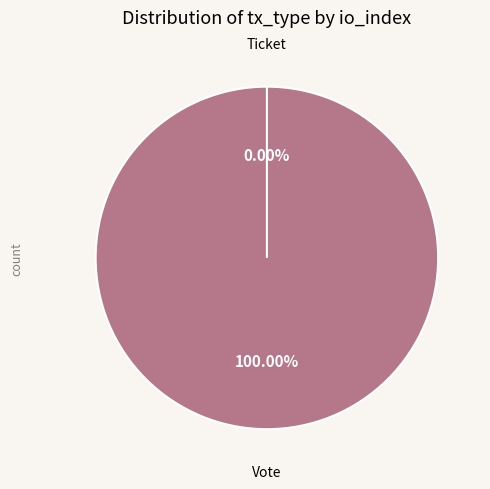

Is there a majority slice in this chart?

Yes